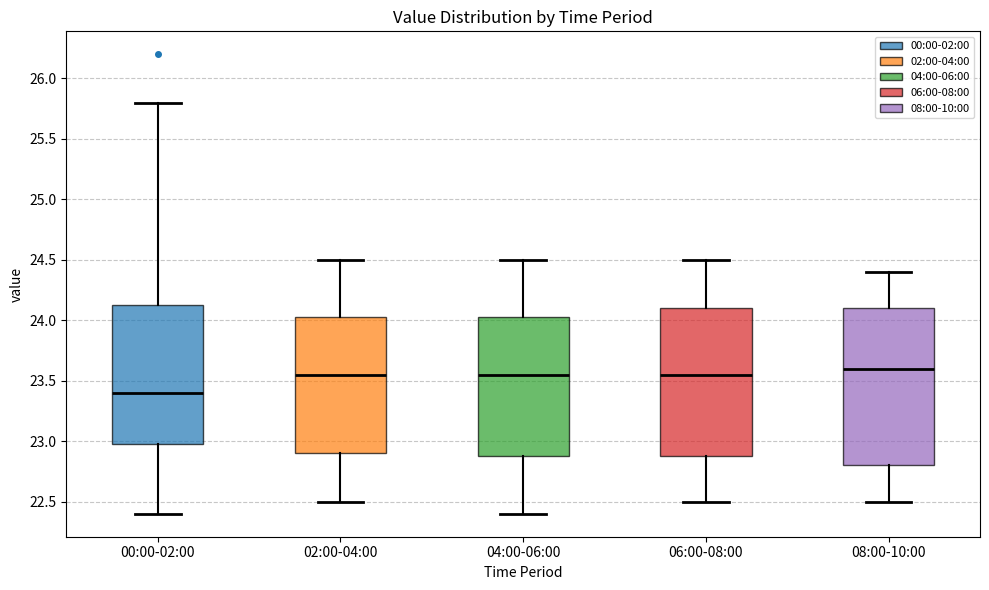

Which box's median line is the highest?

08:00-10:00